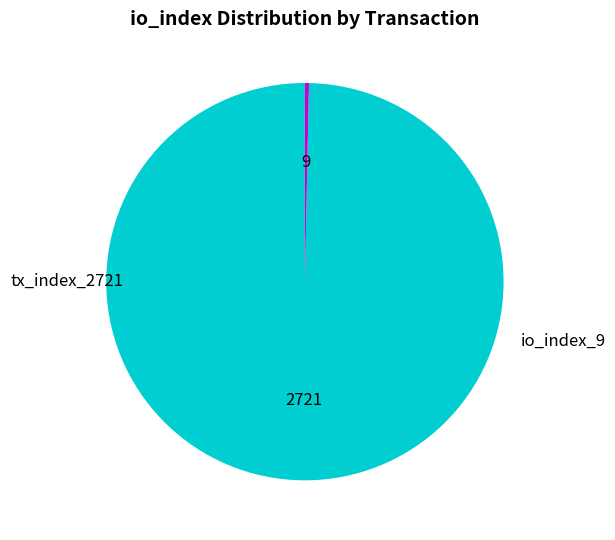

How many segments does this pie chart have?

2